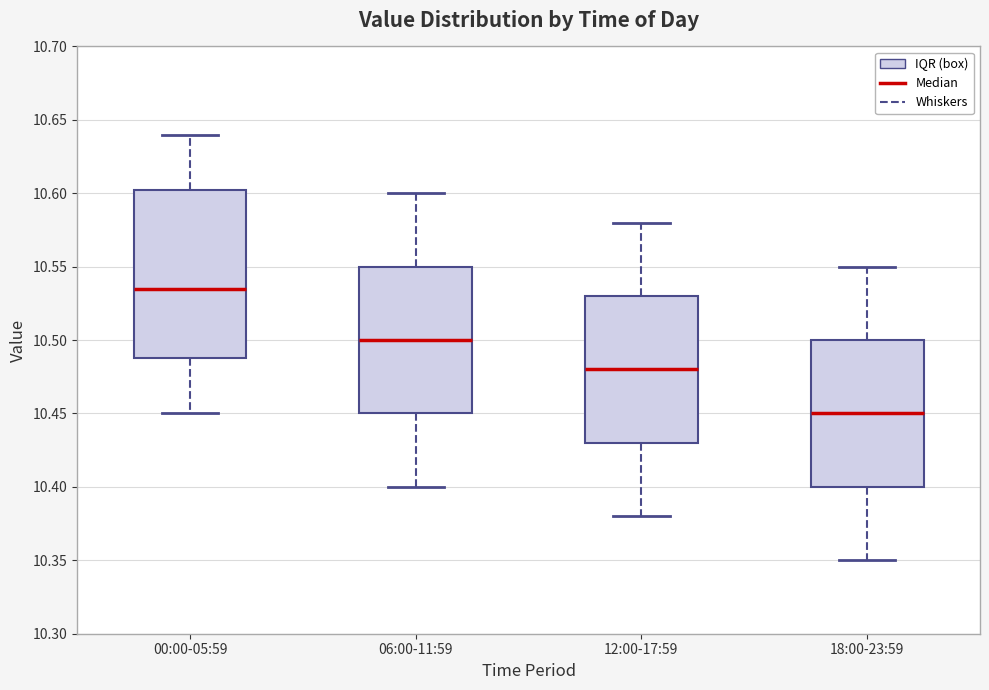

Where does the upper whisker of the box for 12:00-17:59 end on the y-axis? The values are not printed on the chart, so give them approximately, as read against the axis.

10.580